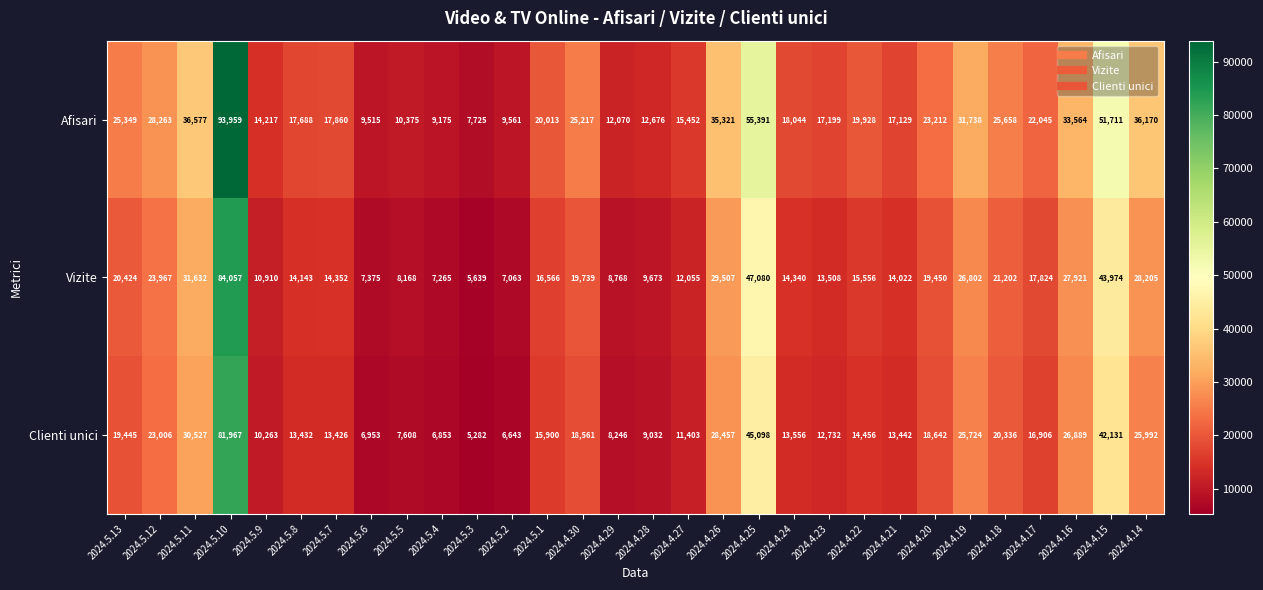

Rank the series at 2024.5.4 from lowest to highest value.

Clienti unici, Vizite, Afisari